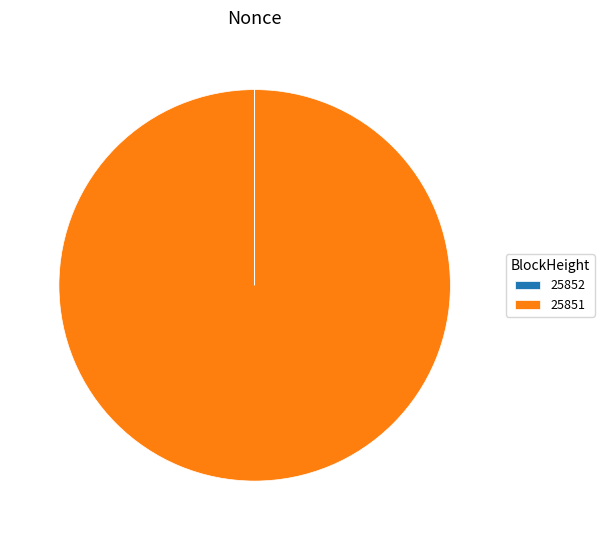

Is 25851 the majority of the pie?

Yes